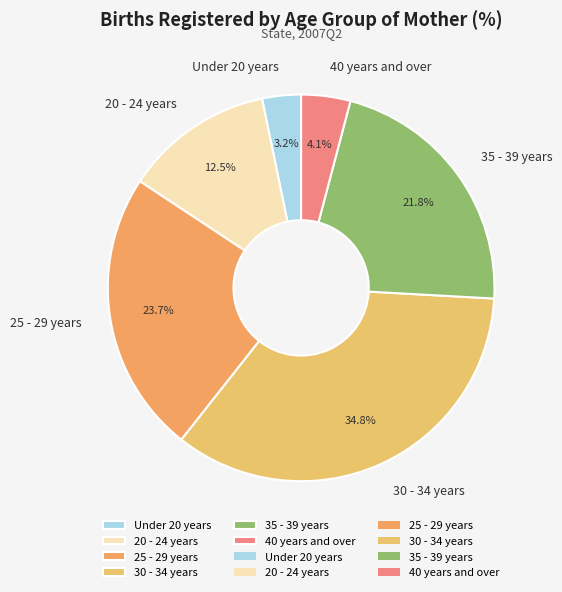

Count the number of slices in the pie.

6